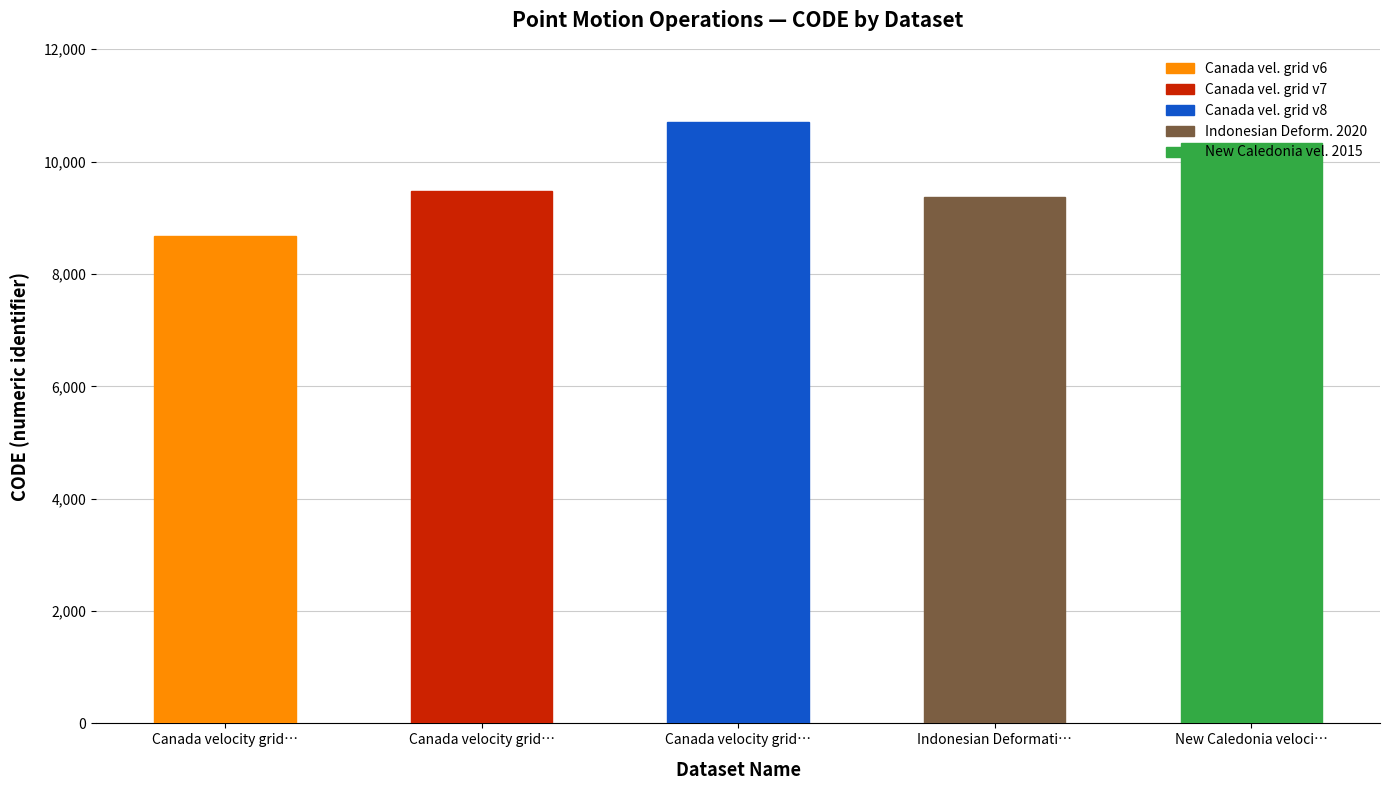

What is the value of the 2nd bar from the left?

8676